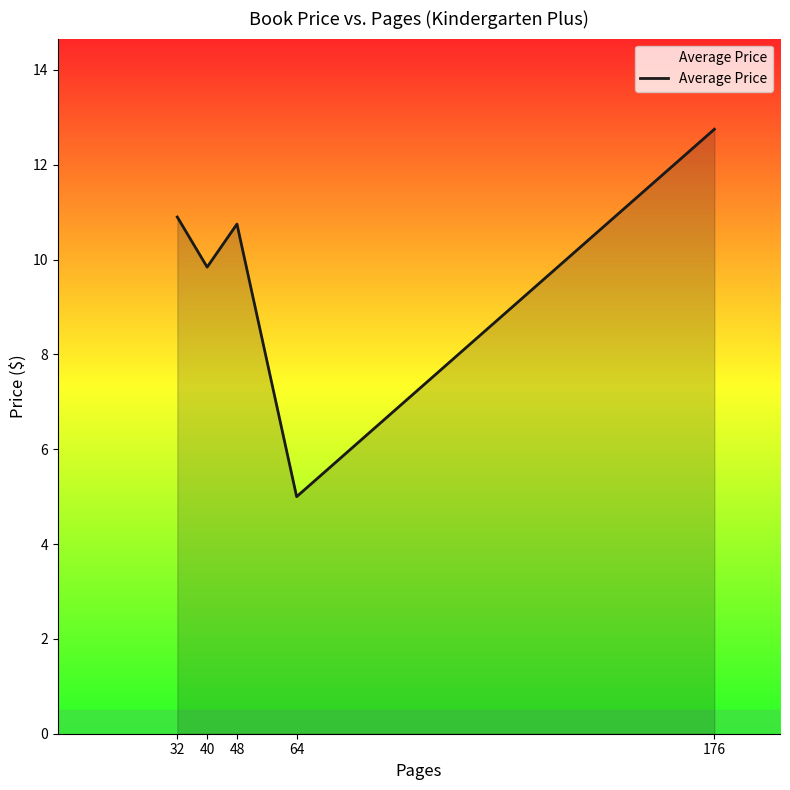

What is the ratio of the value at 176 to the value at 32?

1.2